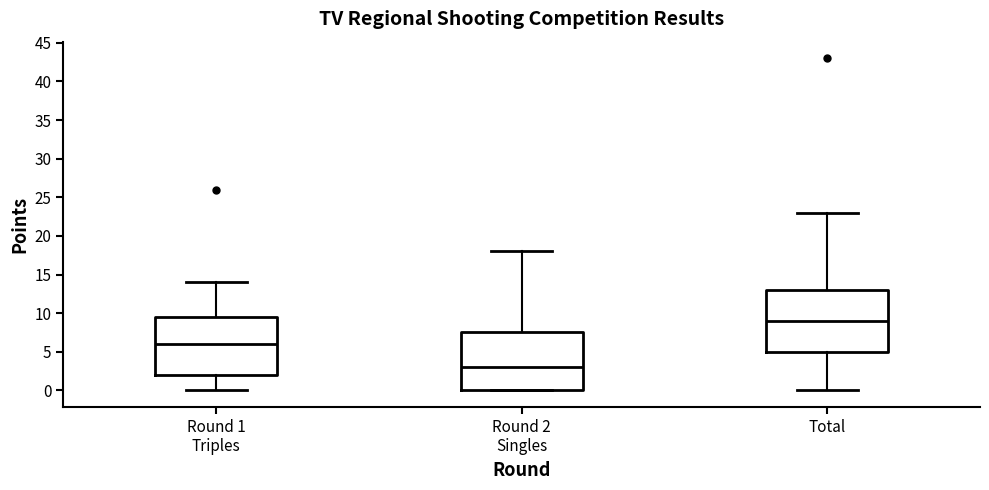

Which box is the tallest, from its lower edge to its upper edge?

Total